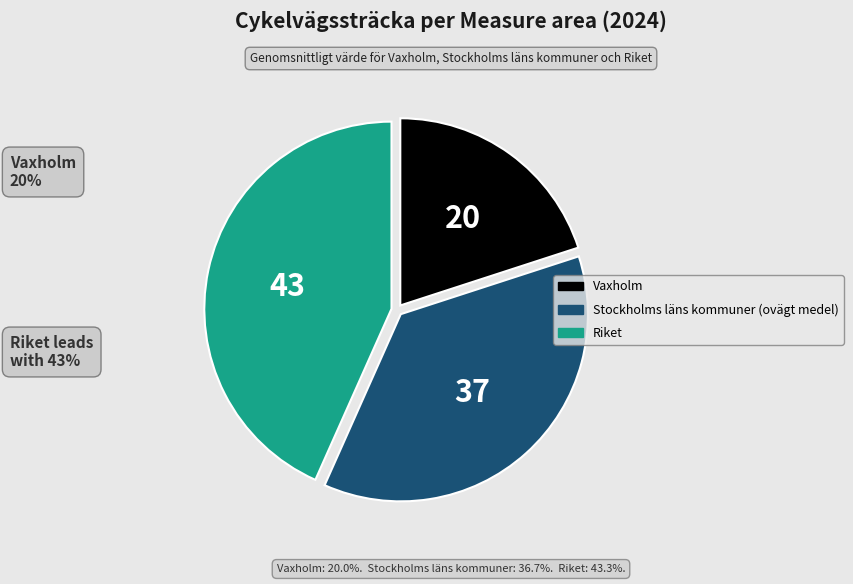

True or false: Riket accounts for 32% of the total.

False